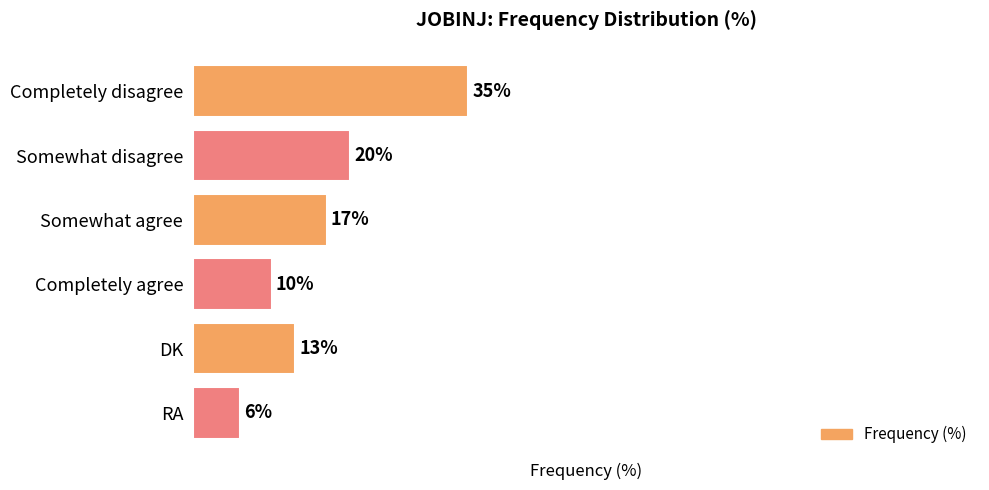

At which label is the value closest to 20?

Somewhat disagree